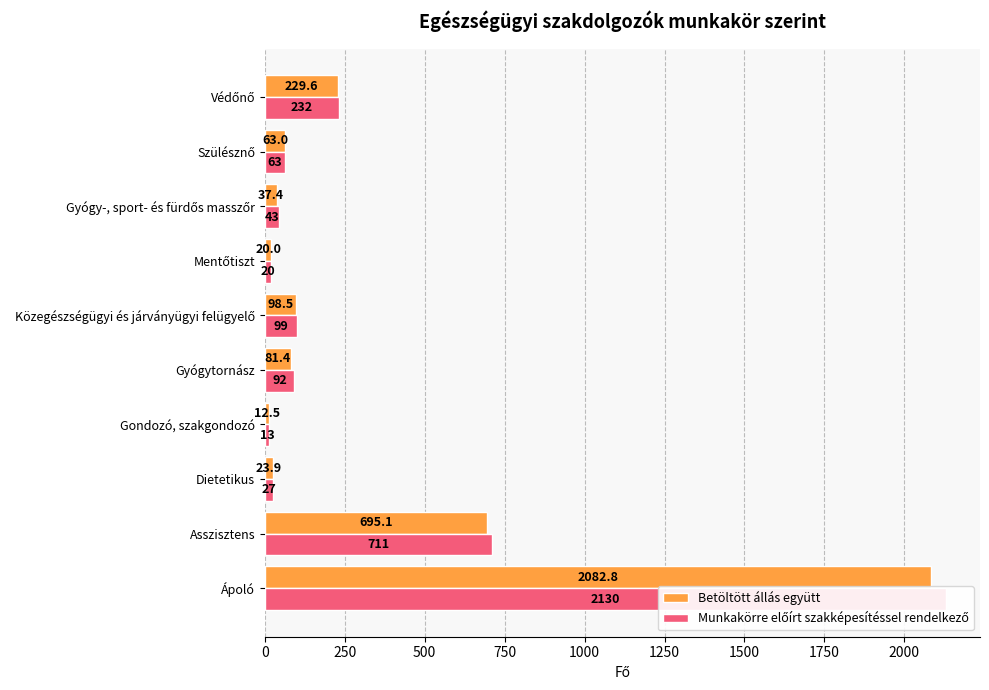

Reading left to right, transcribe all the data shown in this chart.

Betöltött állás együtt: 2082.8	695.1	23.9	12.5	81.4	98.5	20.0	37.4	63.0	229.6
Munkakörre előírt szakképesítéssel rendelkező: 2130.0	711.0	27.0	13.0	92.0	99.0	20.0	43.0	63.0	232.0